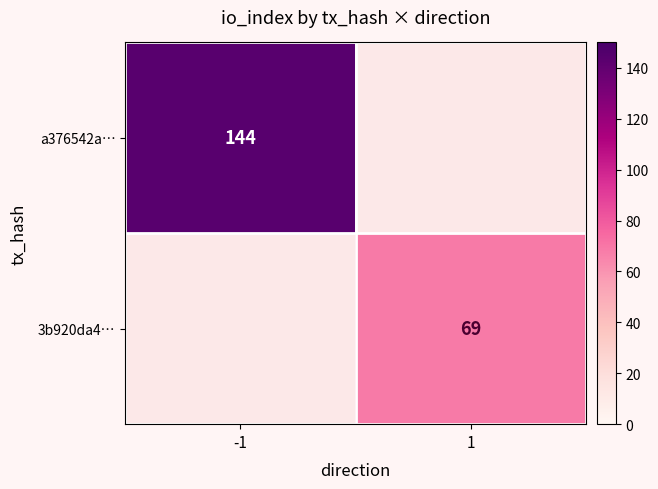

The value of a376542a… at -1 is 251.0. True or false?

False